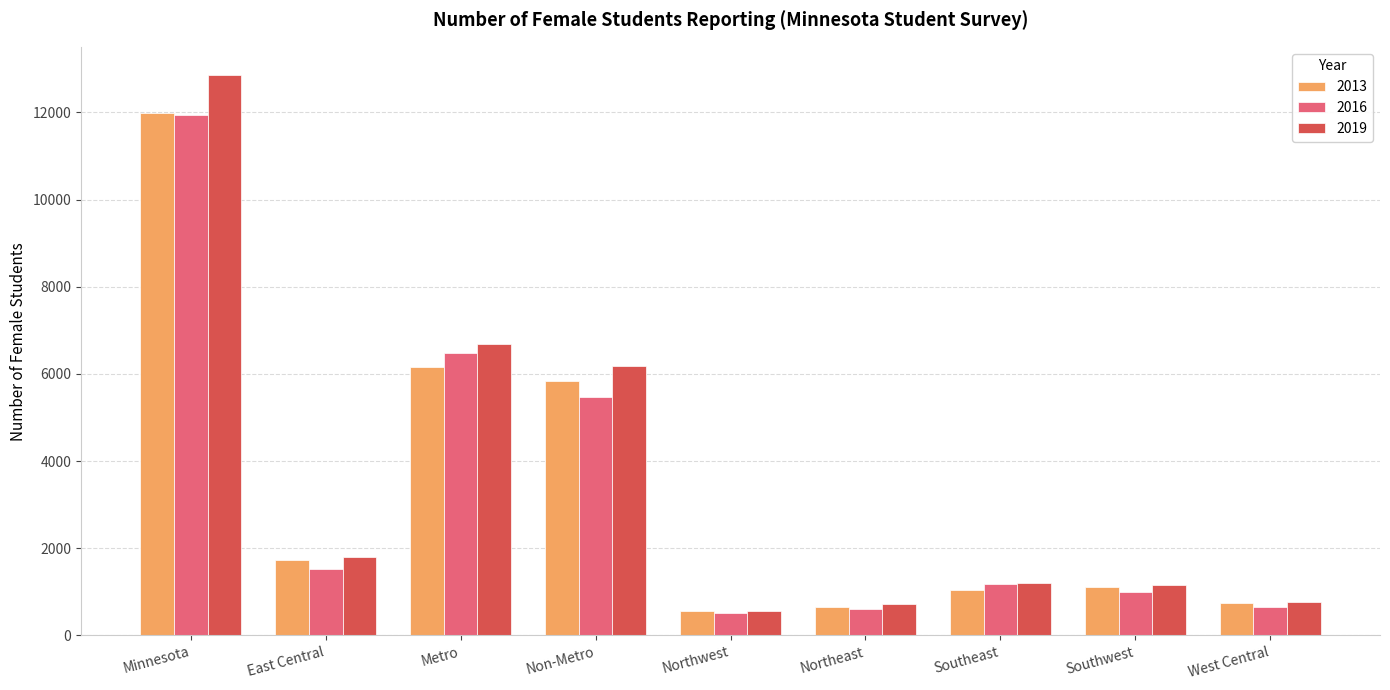

The value of 2016 at Metro is 3529. True or false?

False